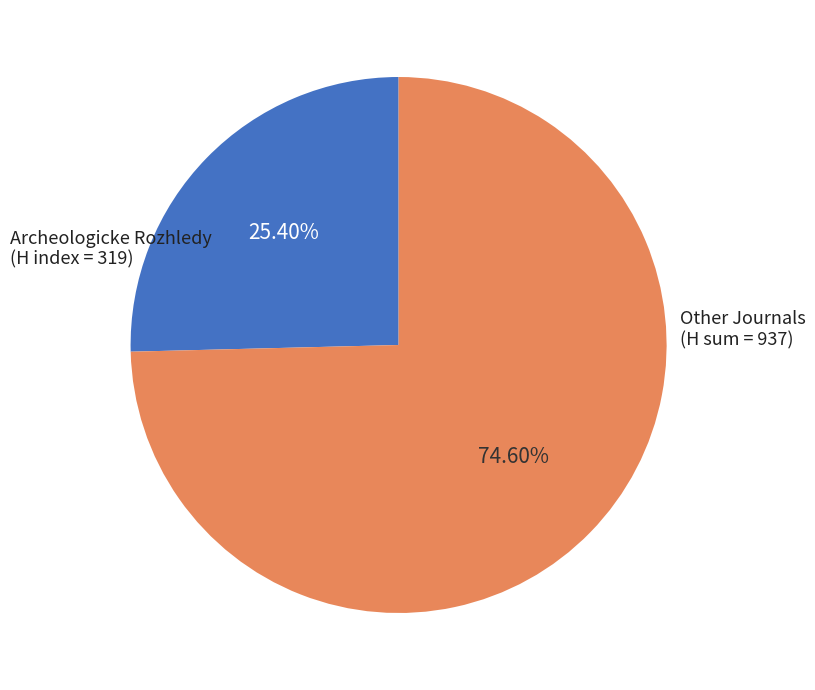

Does any single category account for the majority?

Yes